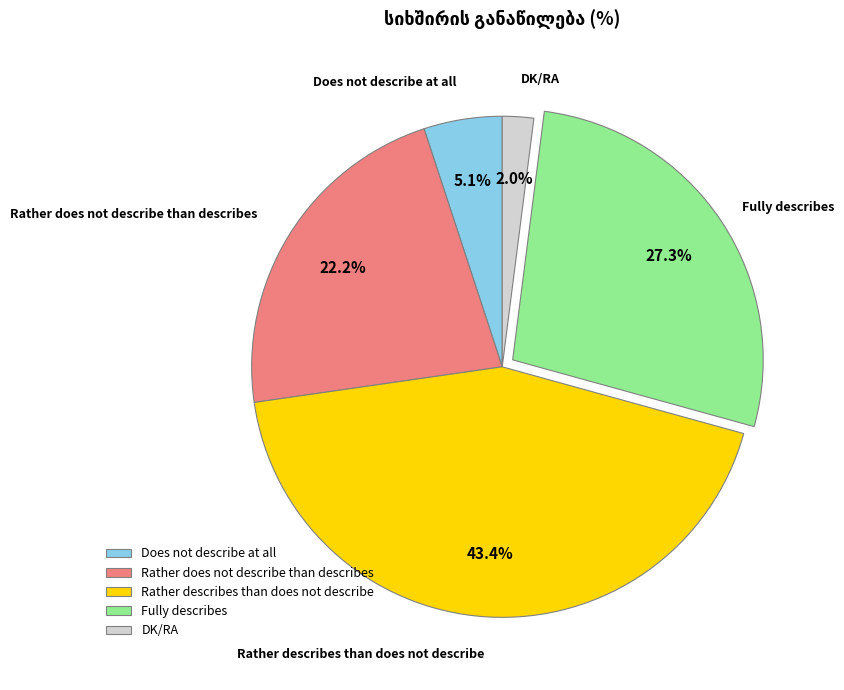

Which has a higher value, DK/RA or Rather does not describe than describes?

Rather does not describe than describes